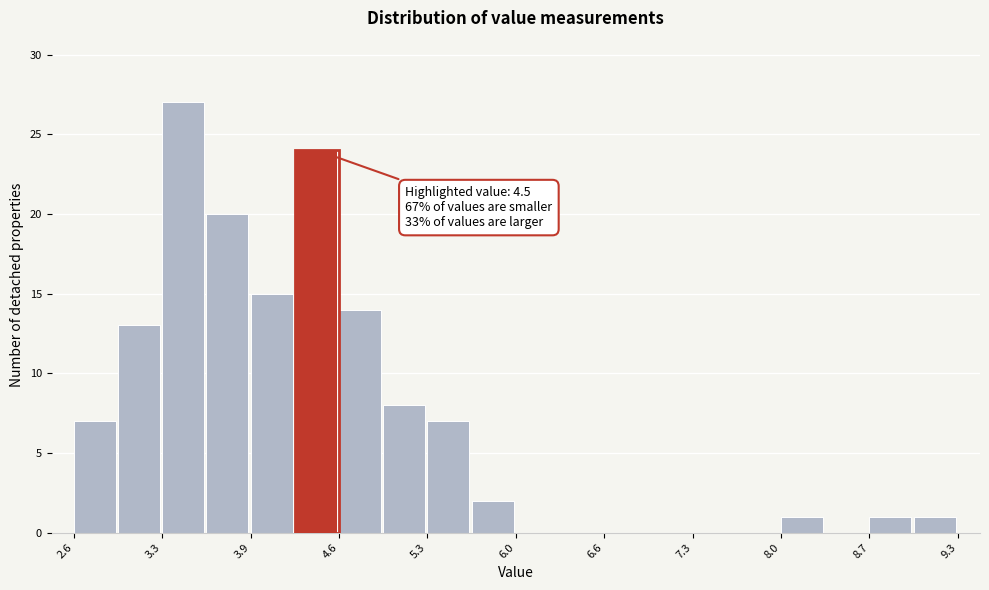

Read against the x-axis, roughly where is the centre of the tallest bar?

3.4